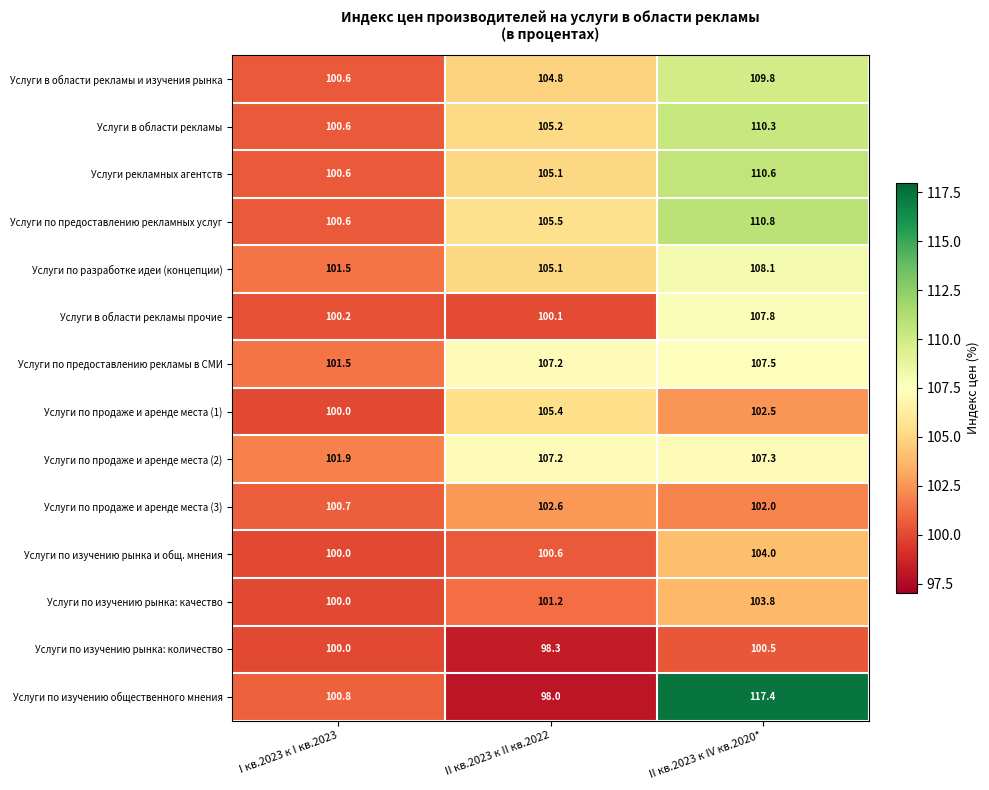

Which label corresponds to the largest value in the chart?

II кв.2023 к IV кв.2020*